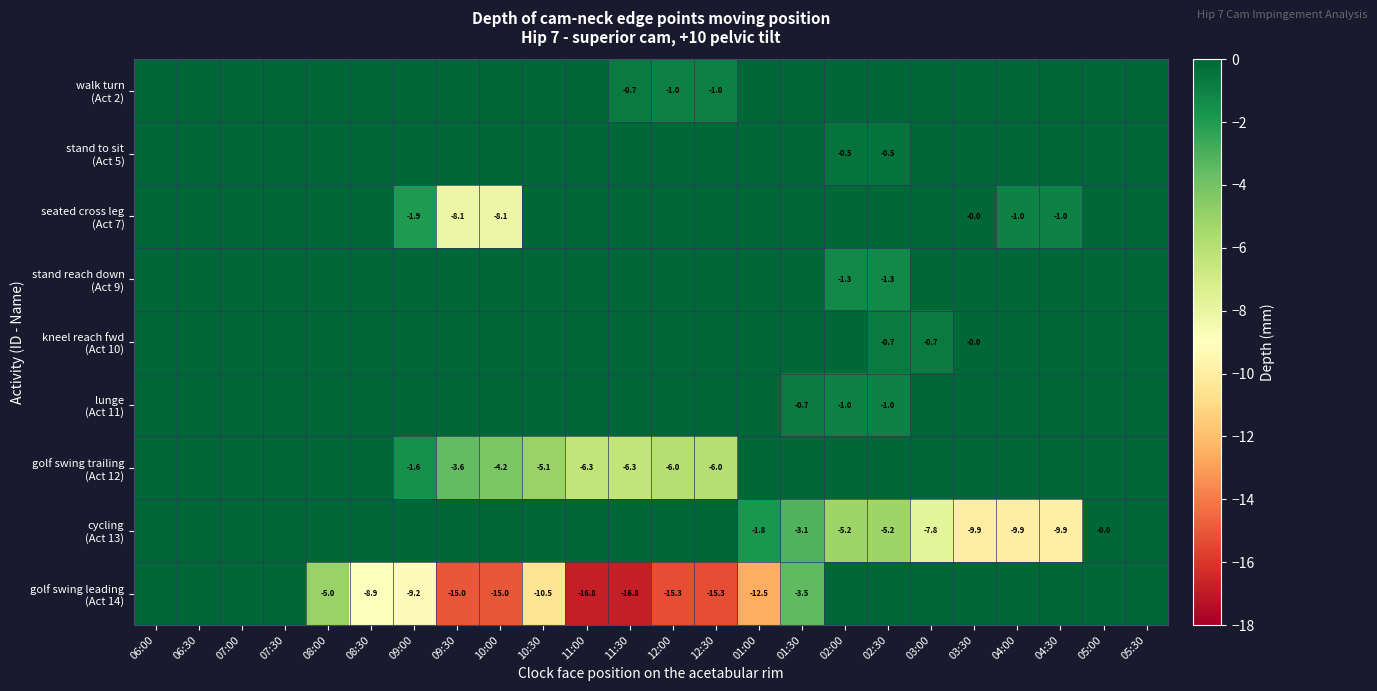

Is the value of golf swing trailing (Act 12) at 01:30 greater than the value of walk turn (Act 2) at 08:00?

No